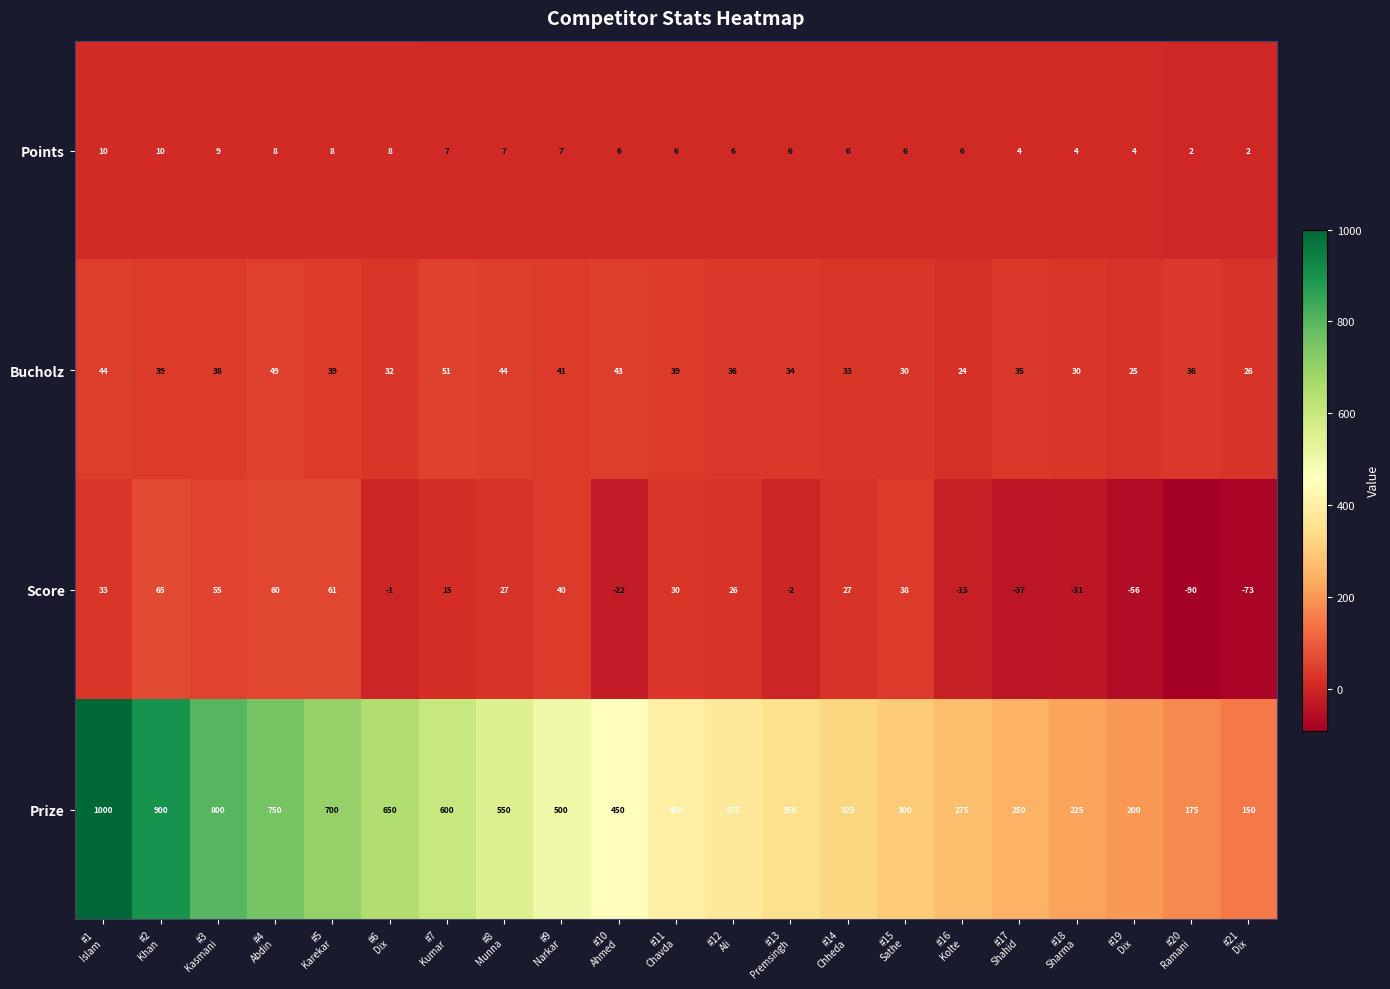

What is the average value of the Score series?

7